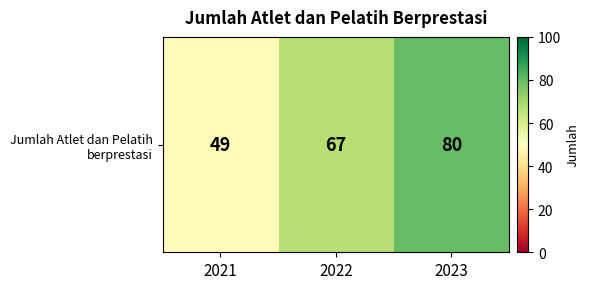

True or false: the data shows 49 at 2021.

True